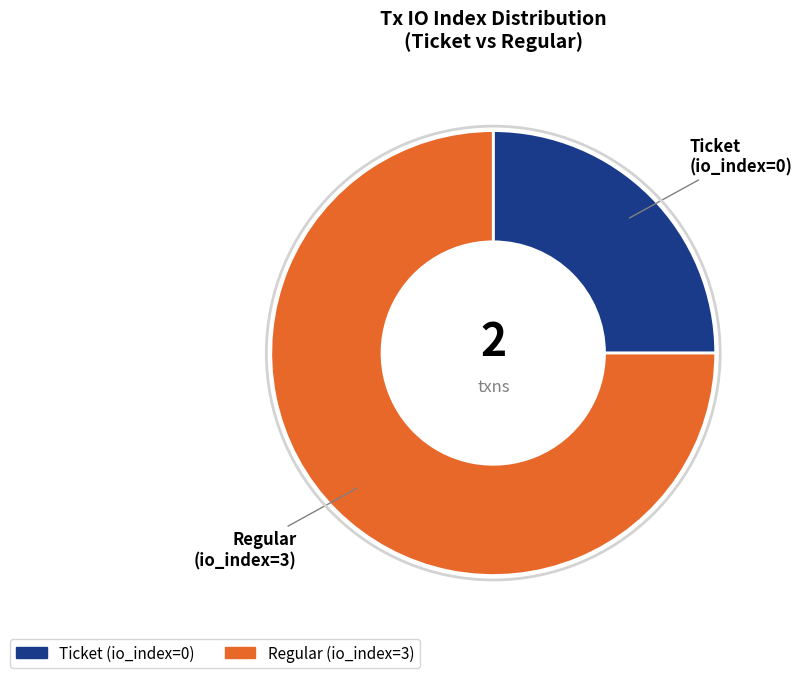

Rank the categories by value from highest to lowest.

Regular (io_index=3), Ticket (io_index=0)